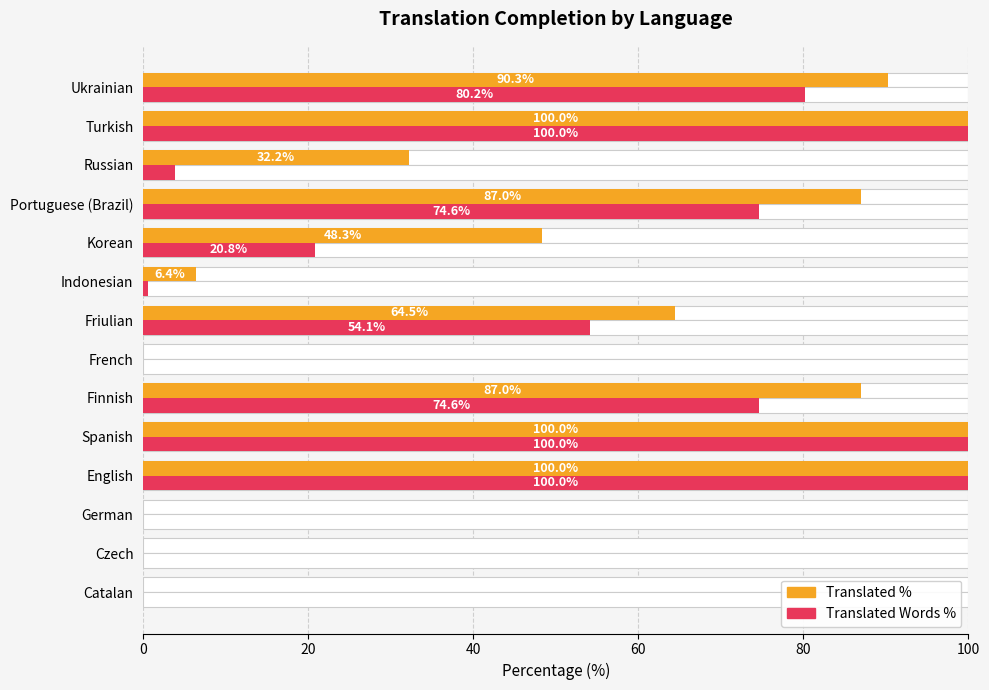

Which series has the widest spread of values?

translated_percent